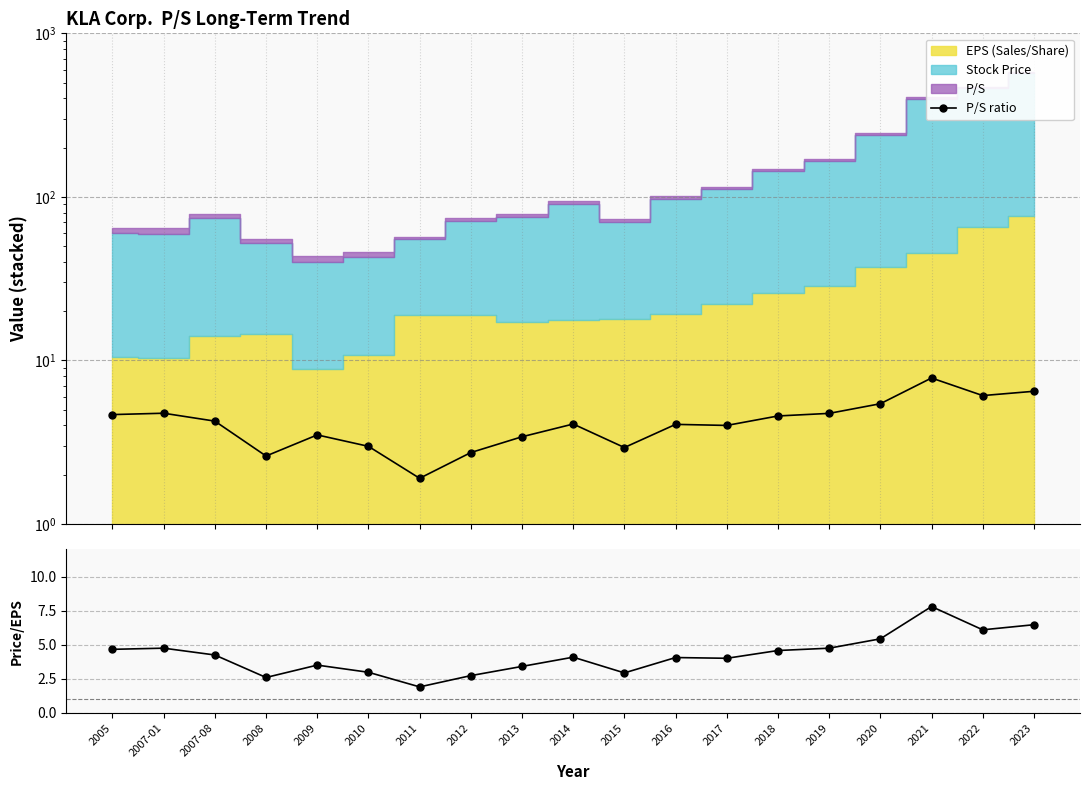

Is it true that Price/EPS equals 2.4 at 2016?

False